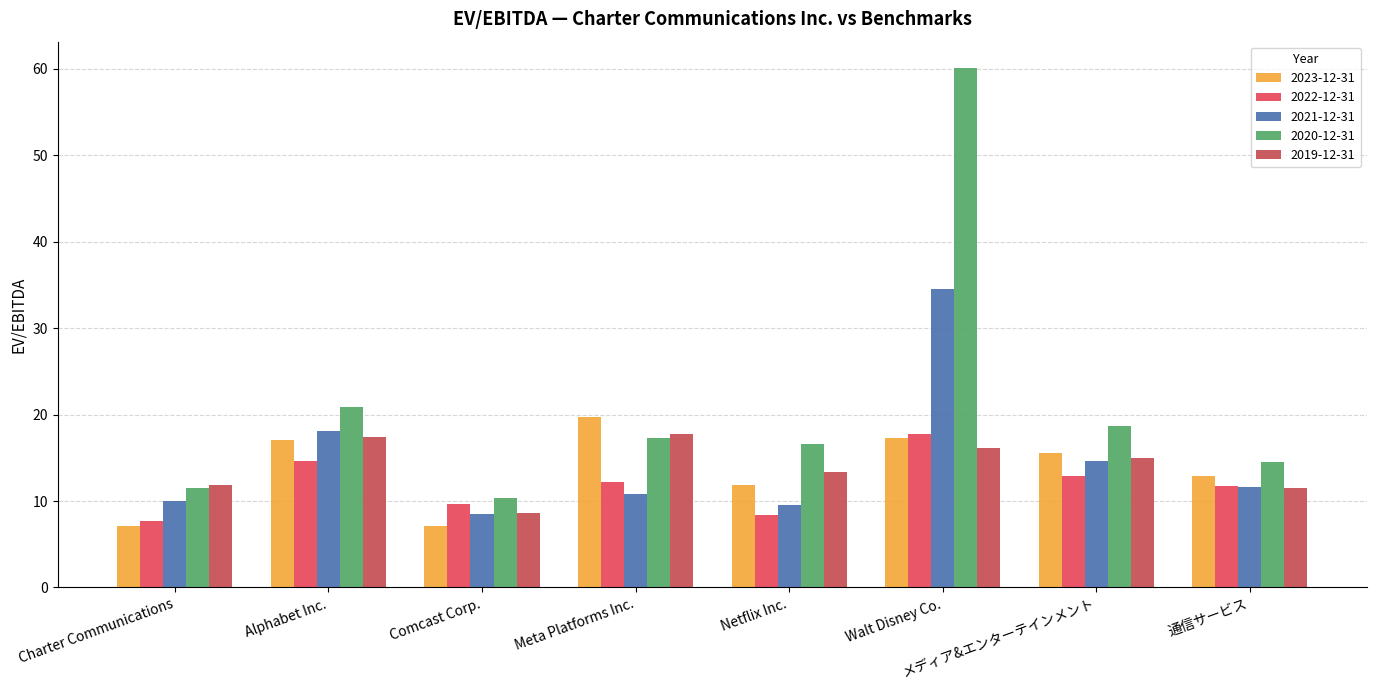

What is the spread (max minus min) of values at Charter Communications?

4.8